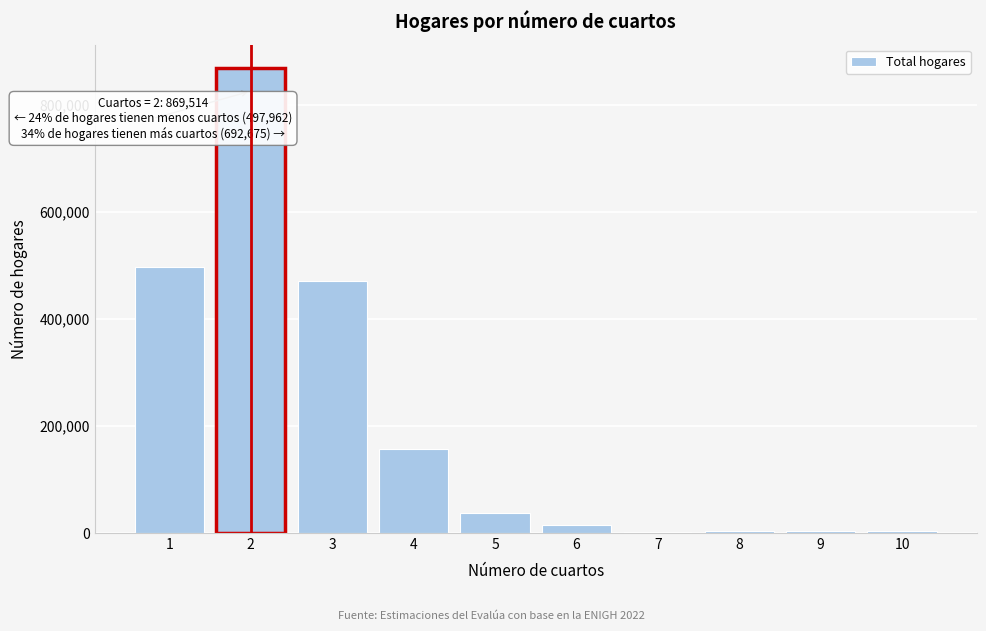

What is the sum of all values?

2060152.8